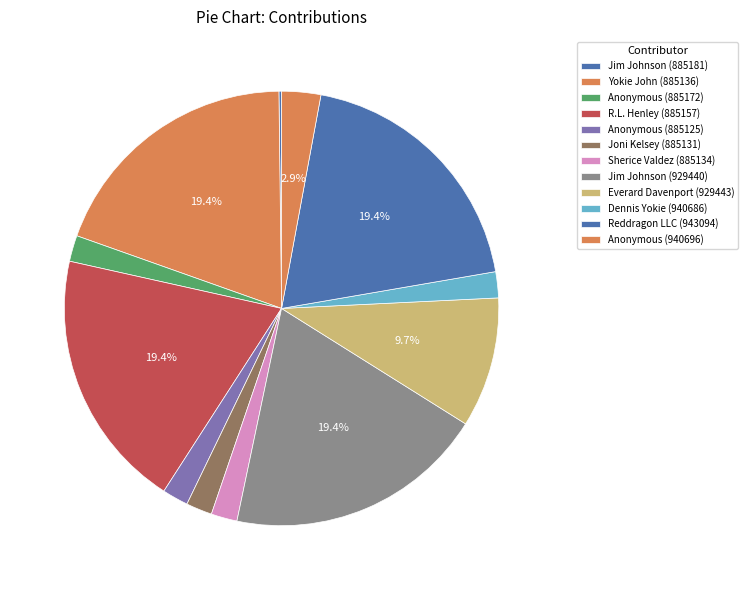

True or false: Jim Johnson (885181) accounts for 0% of the total.

True